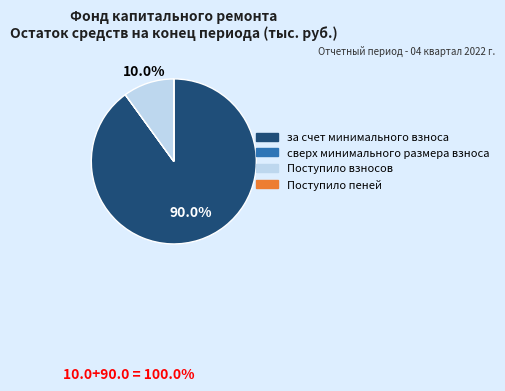

What percentage is NOT represented by Поступило взносов?

90.0%